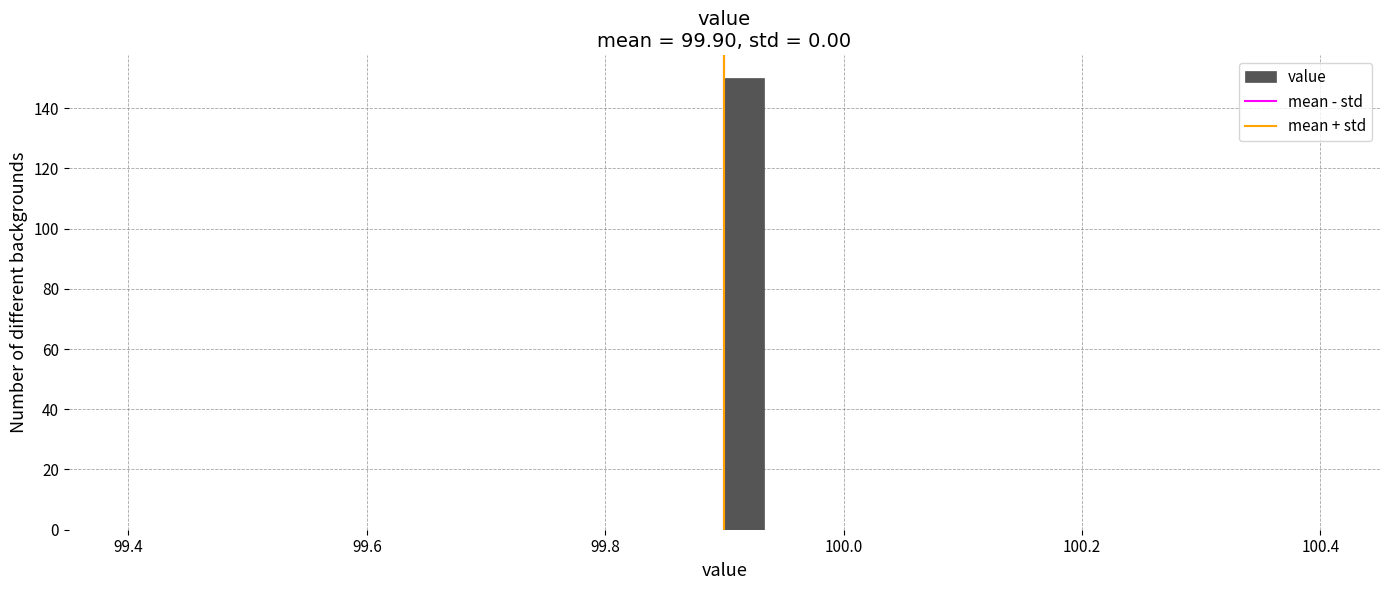

Around what value on the x-axis is the tallest bar? Give the approximate position of its centre, as read against the axis.

99.92